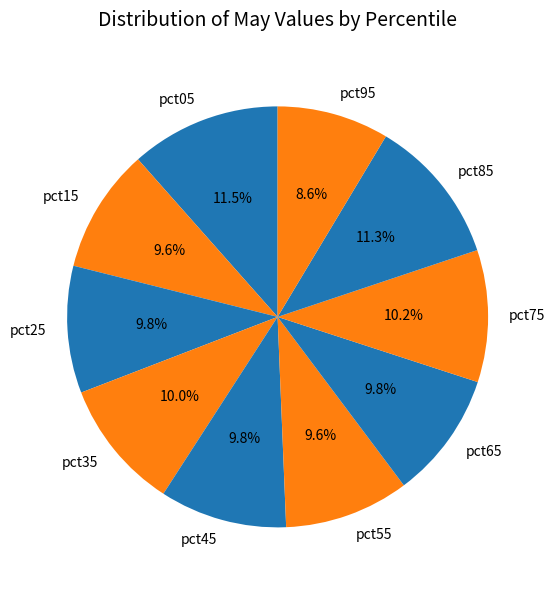

Which slice is the smallest?

pct95